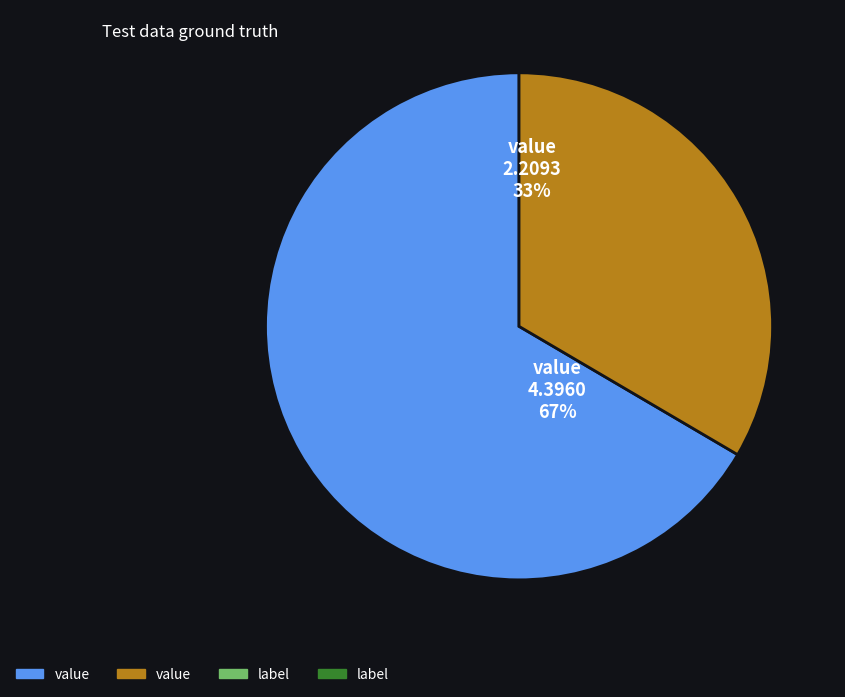

Is there a majority slice in this chart?

Yes